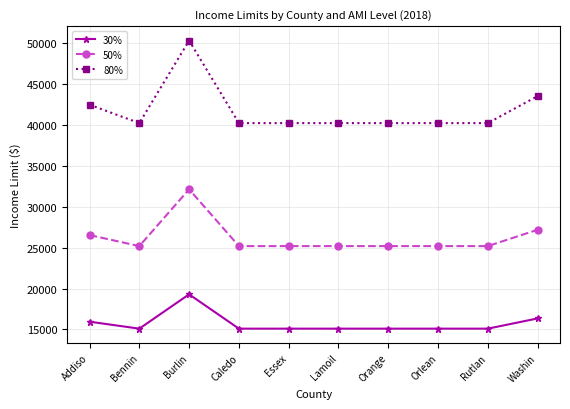

Is it true that 50% equals 25200 at Essex?

True